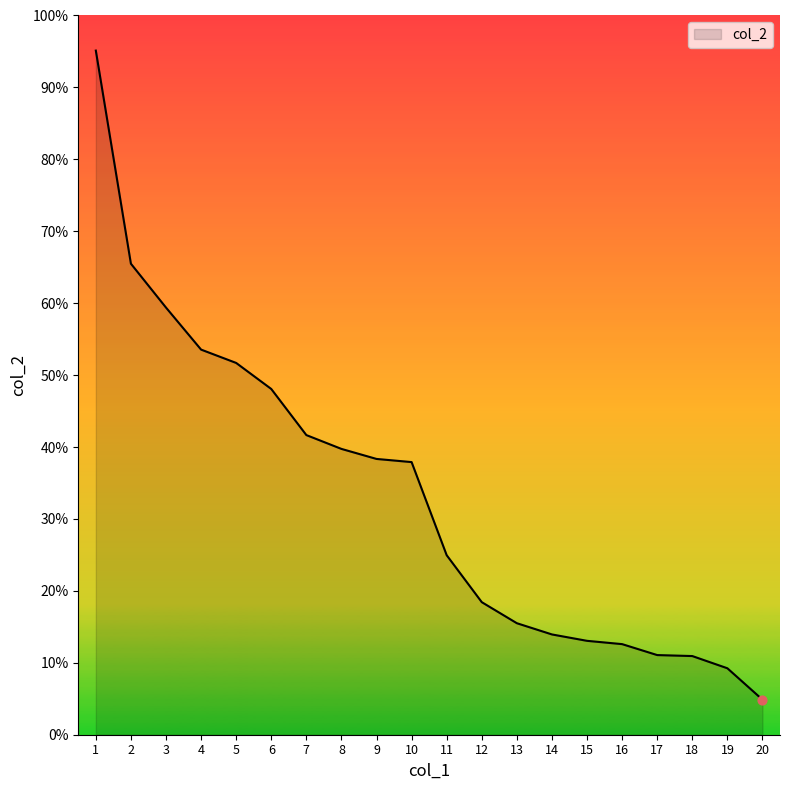

Which has a higher value, 11 or 10?

10